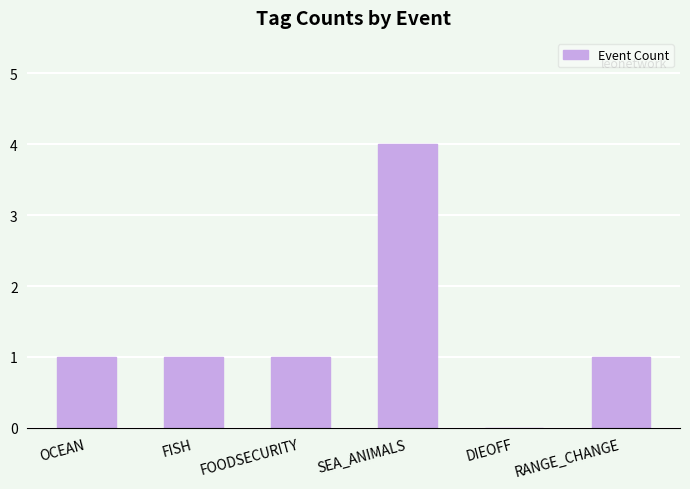

What is the sum of all values?

8